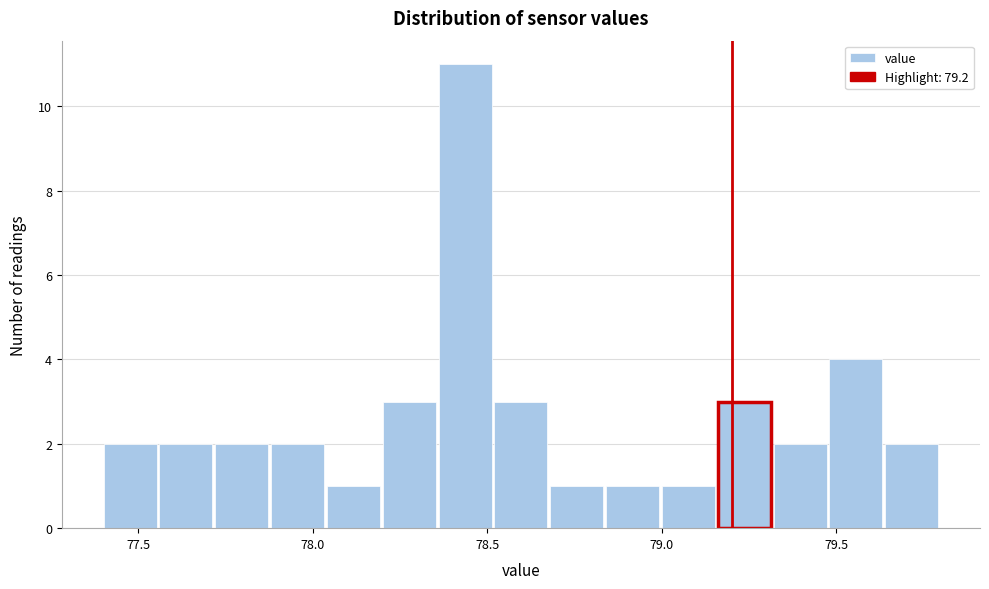

Around what value on the x-axis is the tallest bar? Give the approximate position of its centre, as read against the axis.

78.45